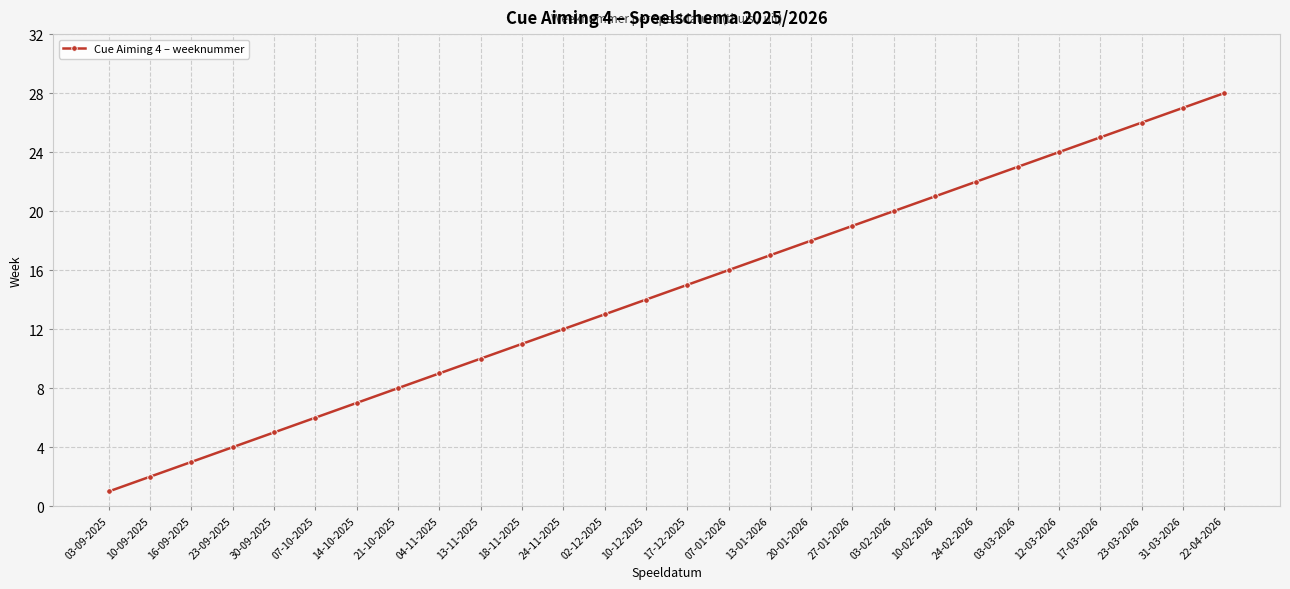

What is the greatest value displayed?

28